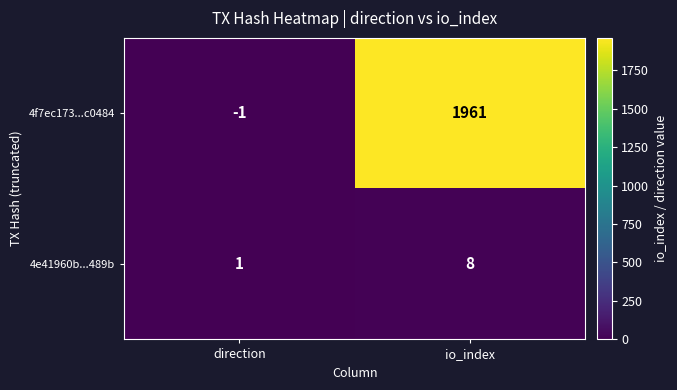

What is the minimum value shown in the chart?

-1